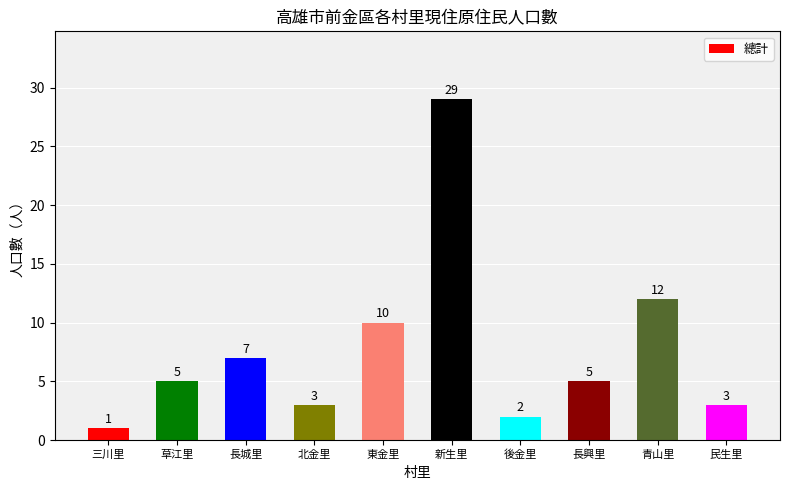

What value does the data have at 北金里?

3